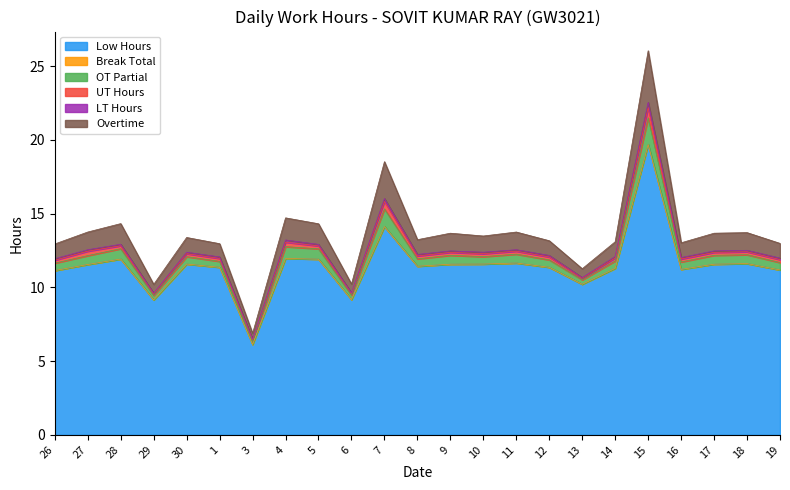

Is it true that UT Hours equals 0.3 at 5?

False